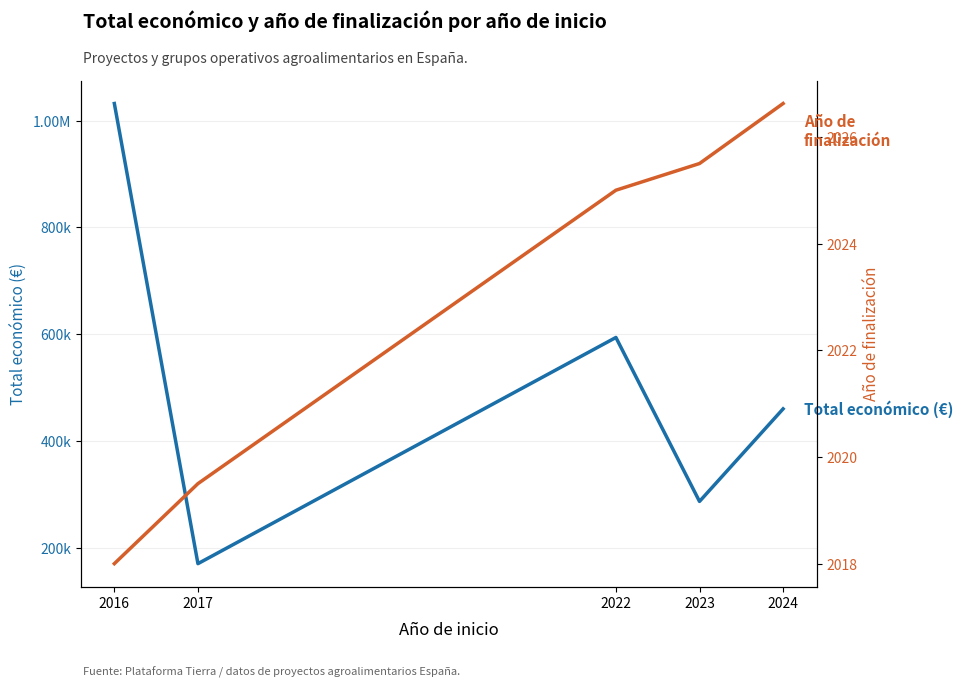

How many distinct data groups are displayed?

2